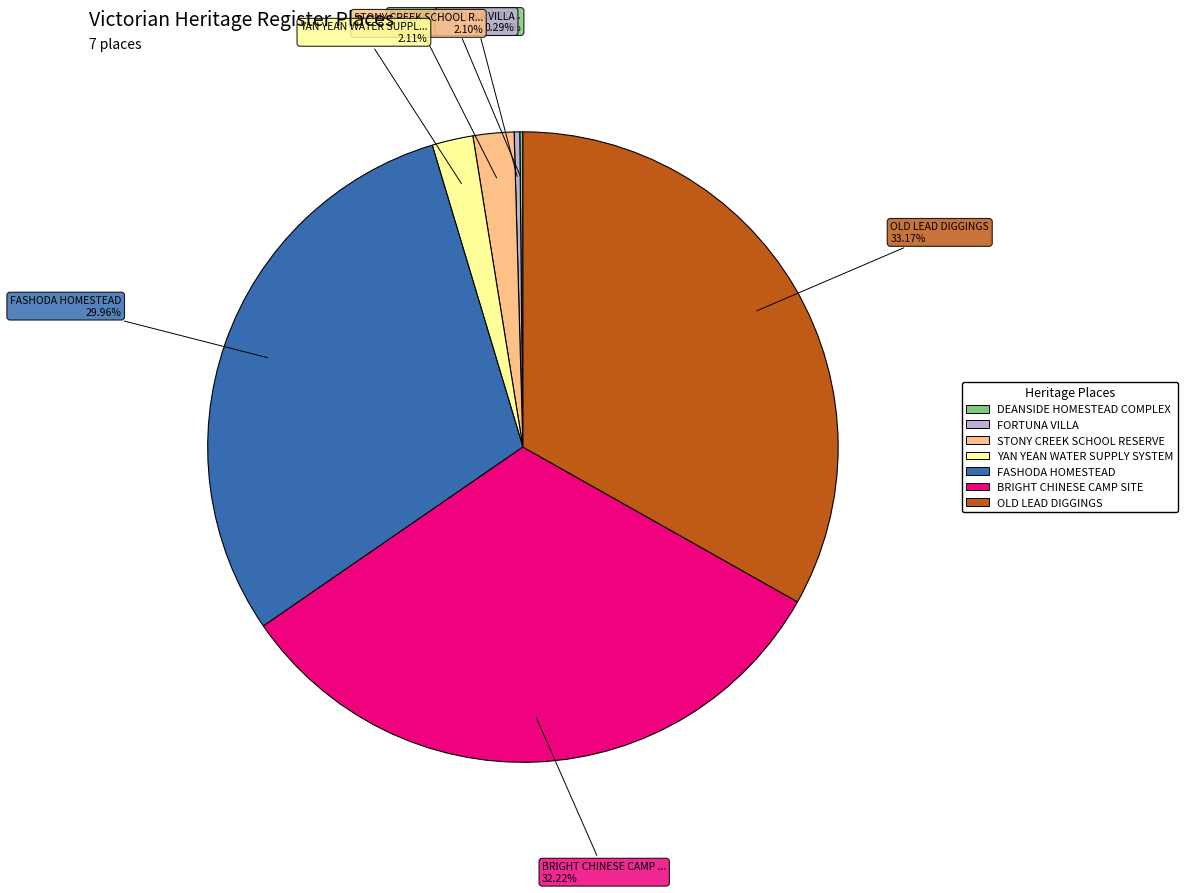

Do STONY CREEK SCHOOL RESERVE and OLD LEAD DIGGINGS together represent more than half of the pie?

No